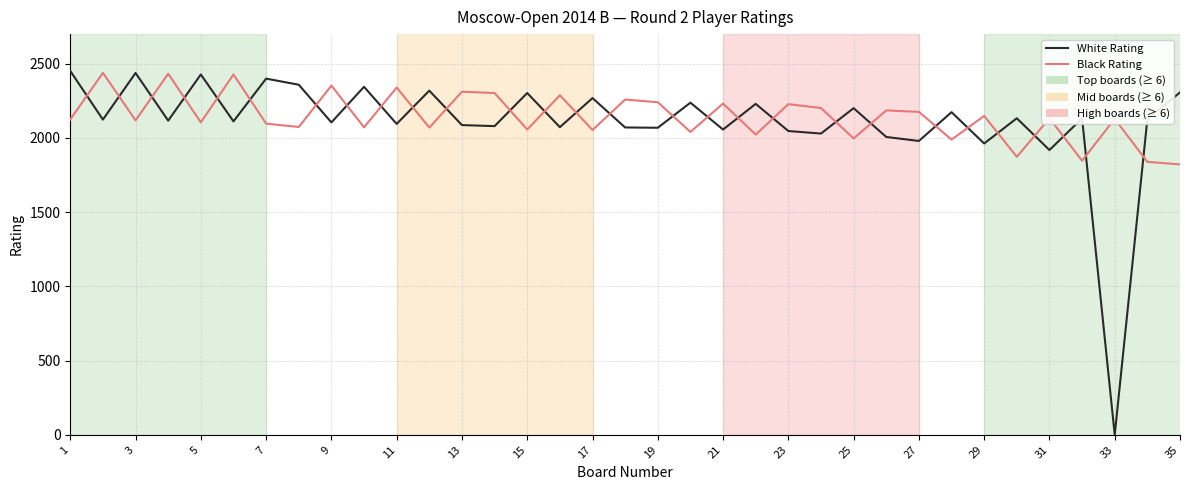

Which series has the widest spread of values?

White Rating